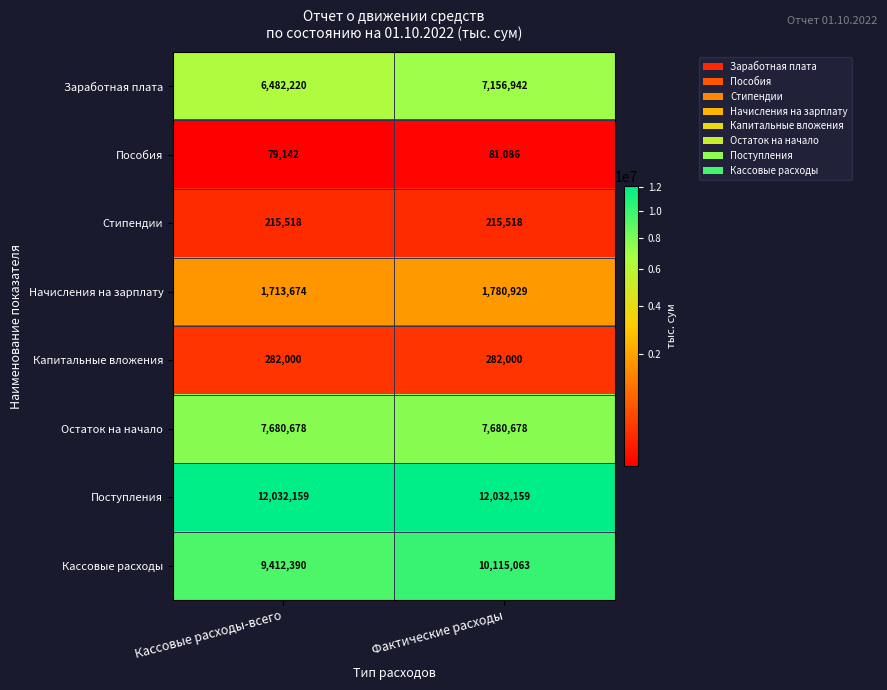

What value does the Поступления series have at Кассовые расходы-всего?

12032159